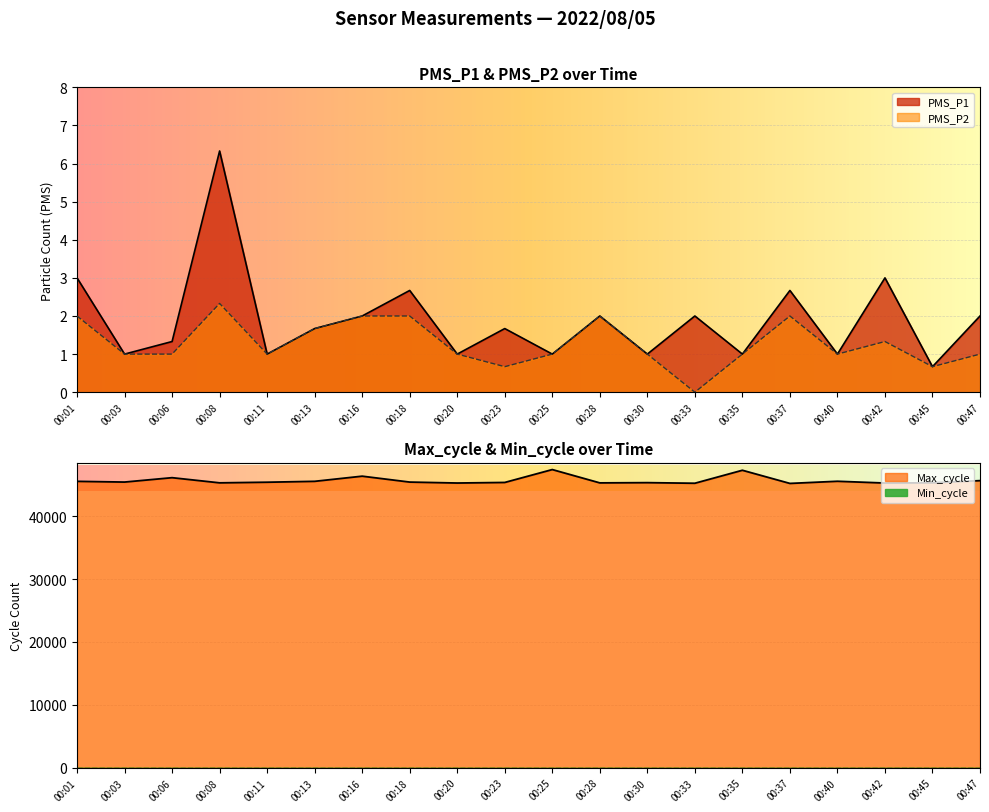

At which label does PMS_P2 reach its peak?

00:08